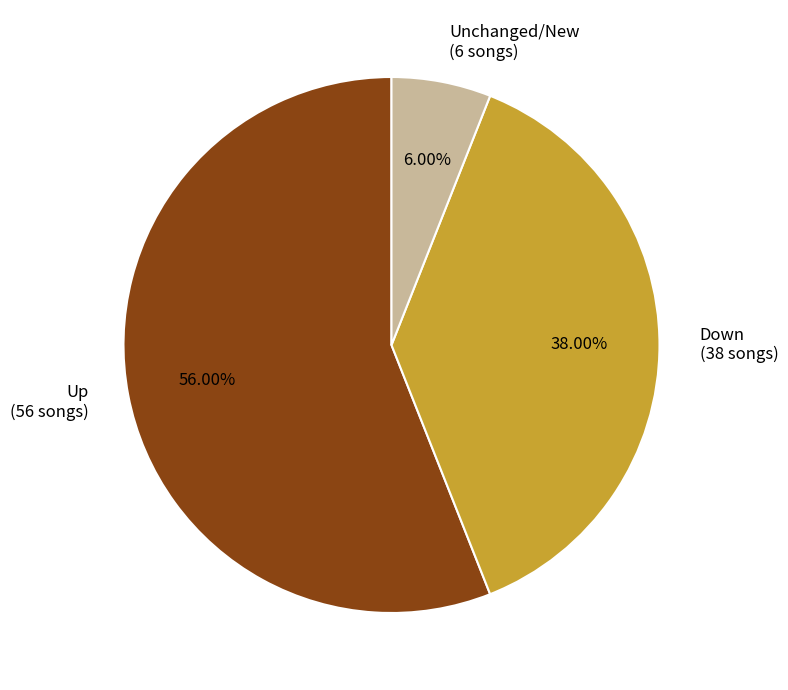

Rank the categories by value from lowest to highest.

Unchanged/New (6 songs), Down (38 songs), Up (56 songs)